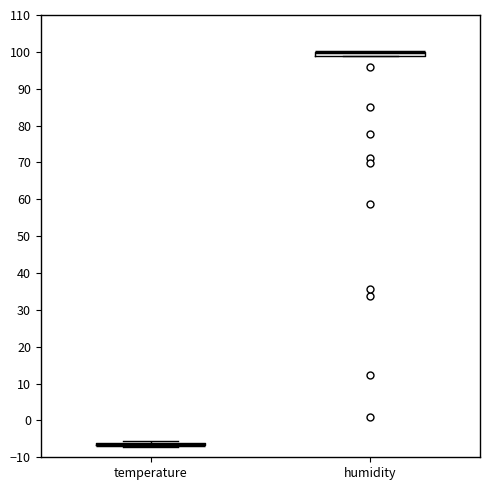

Where is the upper edge of the box for humidity on the y-axis? The values are not printed on the chart, so give them approximately, as read against the axis.

100